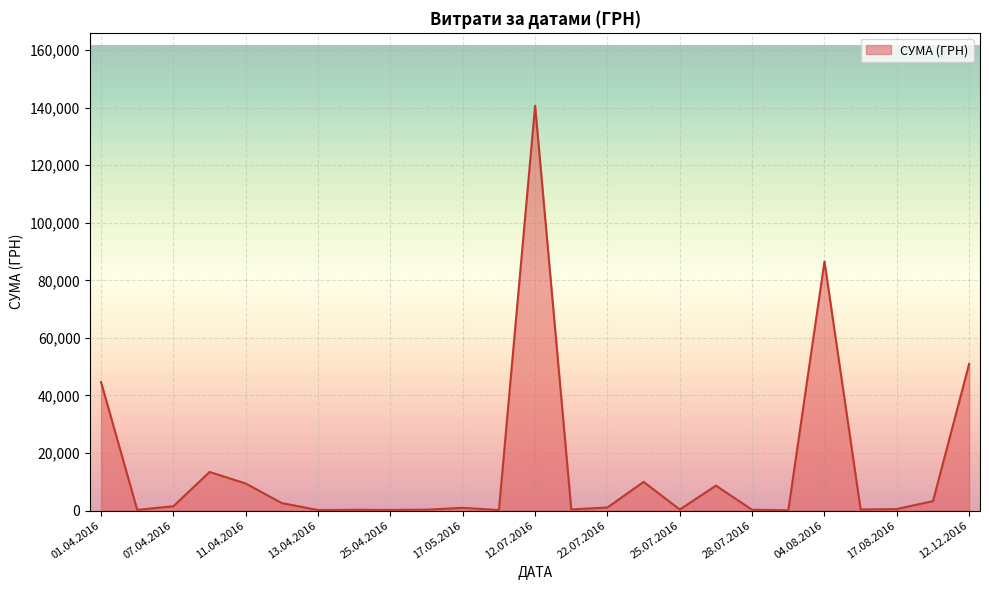

What is the greatest value displayed?

140706.2